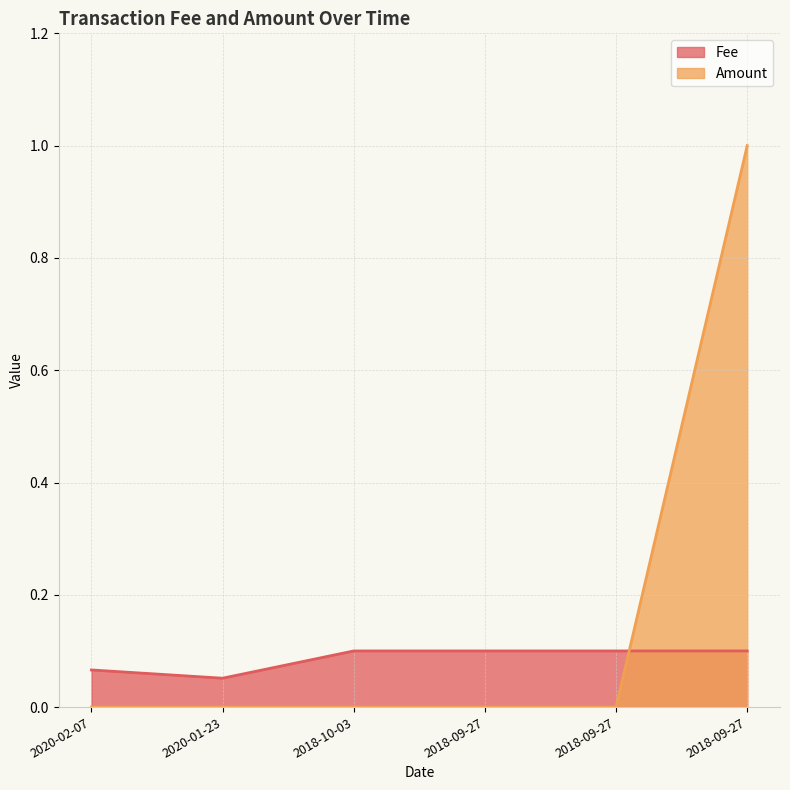

What is the maximum value shown in the chart?

1.0